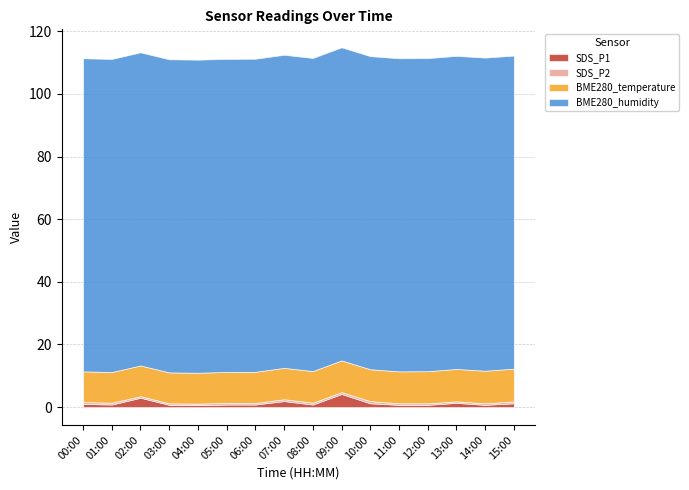

Is the value of SDS_P2 at 14:00 greater than the value of BME280_humidity at 06:00?

No